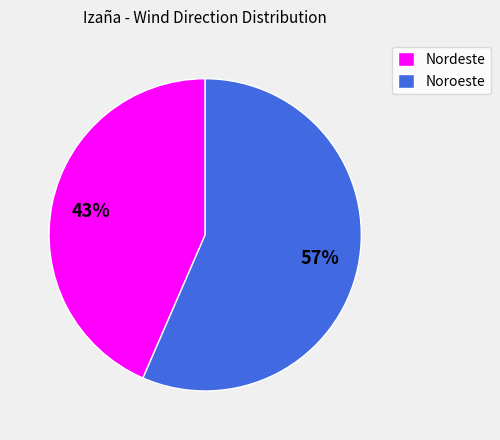

Which category has the smallest portion of the pie?

Nordeste